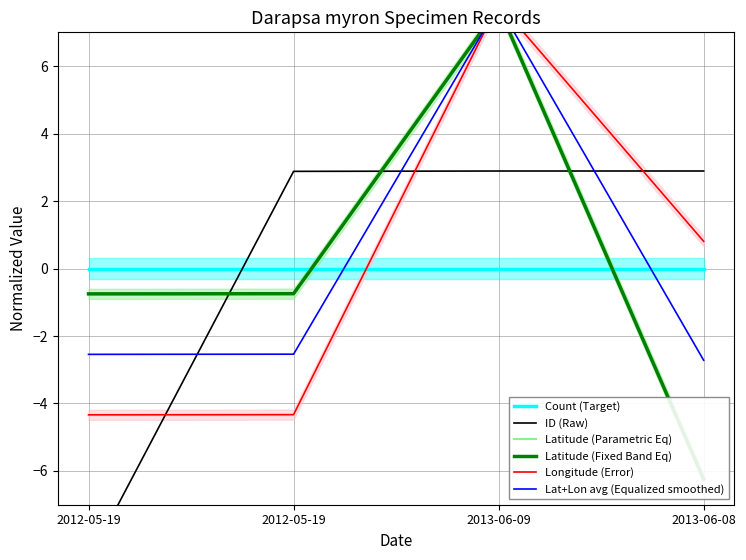

What is the difference between the highest and lowest values at 2013-06-08?

9.1